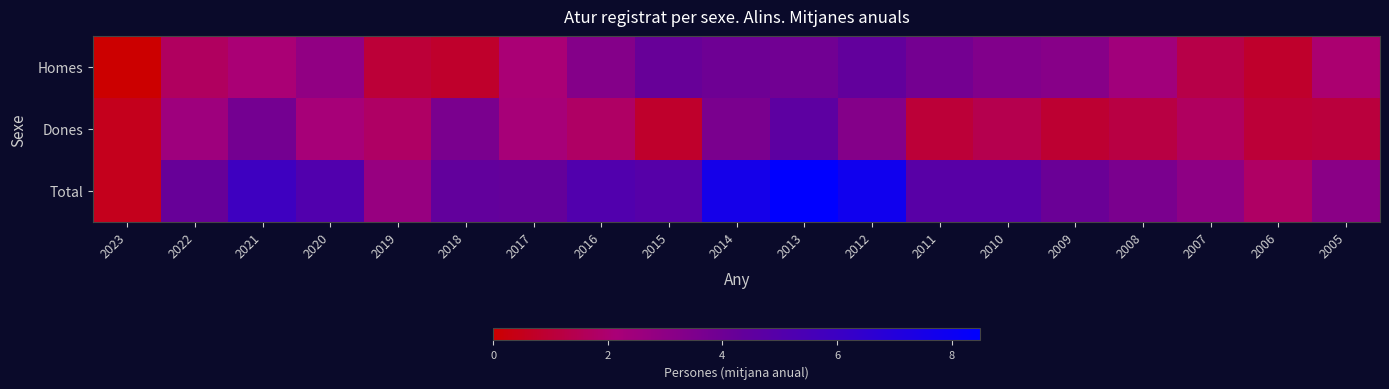

Reading left to right, extract all data points from this chart.

Homes: 2023=0.0	2022=1.7	2021=2.1	2020=2.9	2019=1.0	2018=0.8	2017=2.1	2016=3.3	2015=4.2	2014=4.0	2013=3.9	2012=4.4	2011=3.8	2010=3.4	2009=3.2	2008=2.4	2007=1.3	2006=0.8	2005=2.0
Dones: 2023=0.5	2022=2.5	2021=3.8	2020=2.2	2019=1.8	2018=3.6	2017=2.2	2016=1.8	2015=0.8	2014=3.6	2013=4.6	2012=3.3	2011=1.0	2010=1.4	2009=0.9	2008=1.2	2007=1.7	2006=1.0	2005=1.1
Total: 2023=0.5	2022=4.2	2021=5.9	2020=5.1	2019=2.7	2018=4.4	2017=4.3	2016=5.1	2015=4.9	2014=7.6	2013=8.5	2012=7.8	2011=4.8	2010=4.8	2009=4.1	2008=3.6	2007=3.0	2006=1.8	2005=3.1